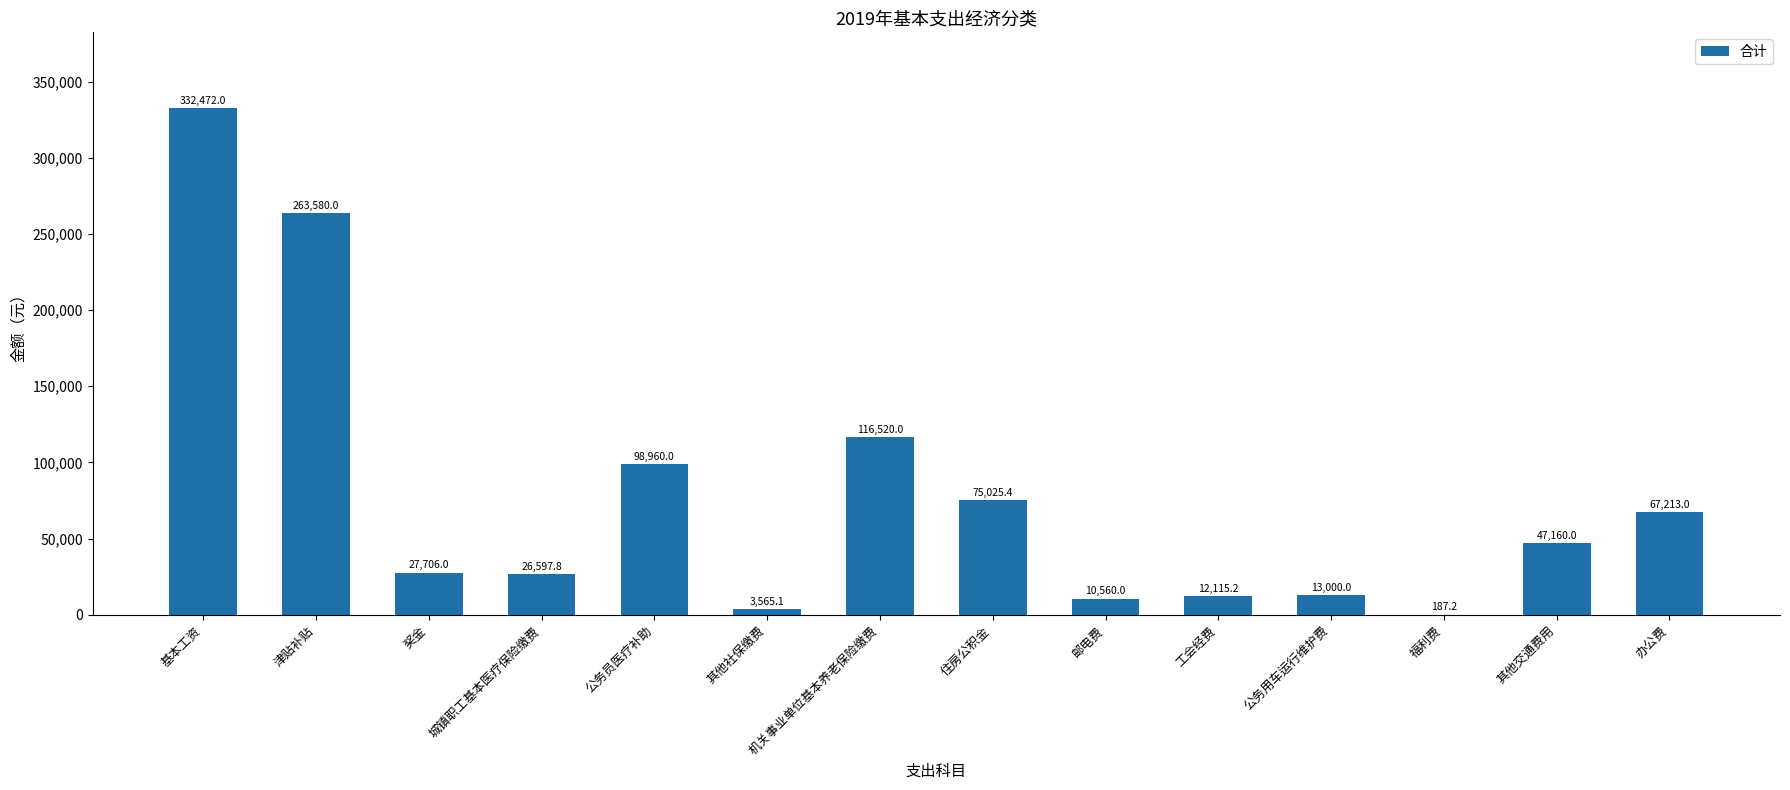

What is the sum of the values at 基本工资 and 邮电费?

343032.0